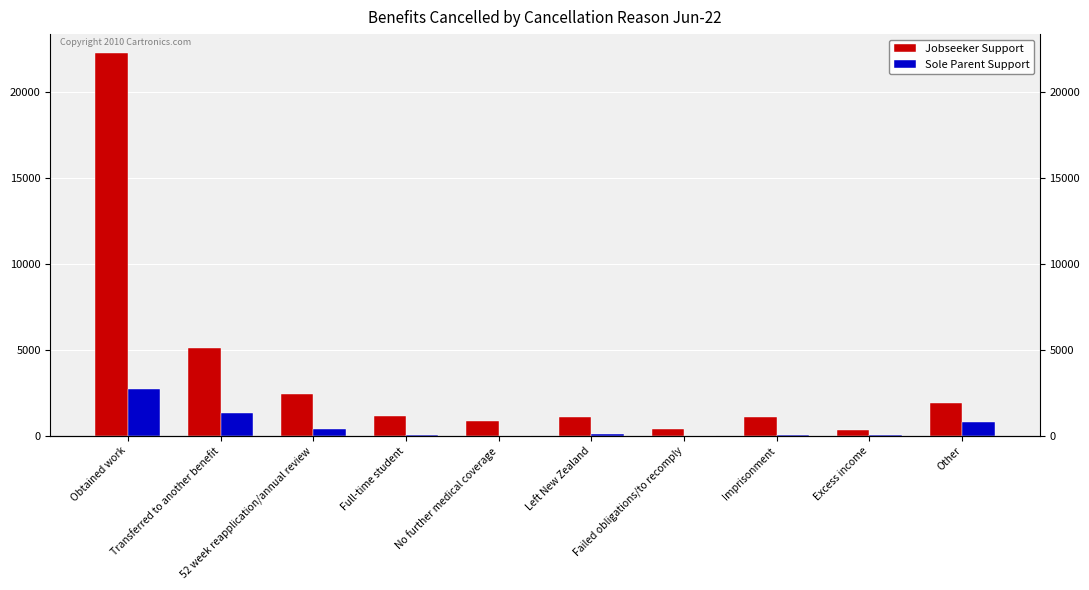

How many data points in Jobseeker Support are less than 1182?

5